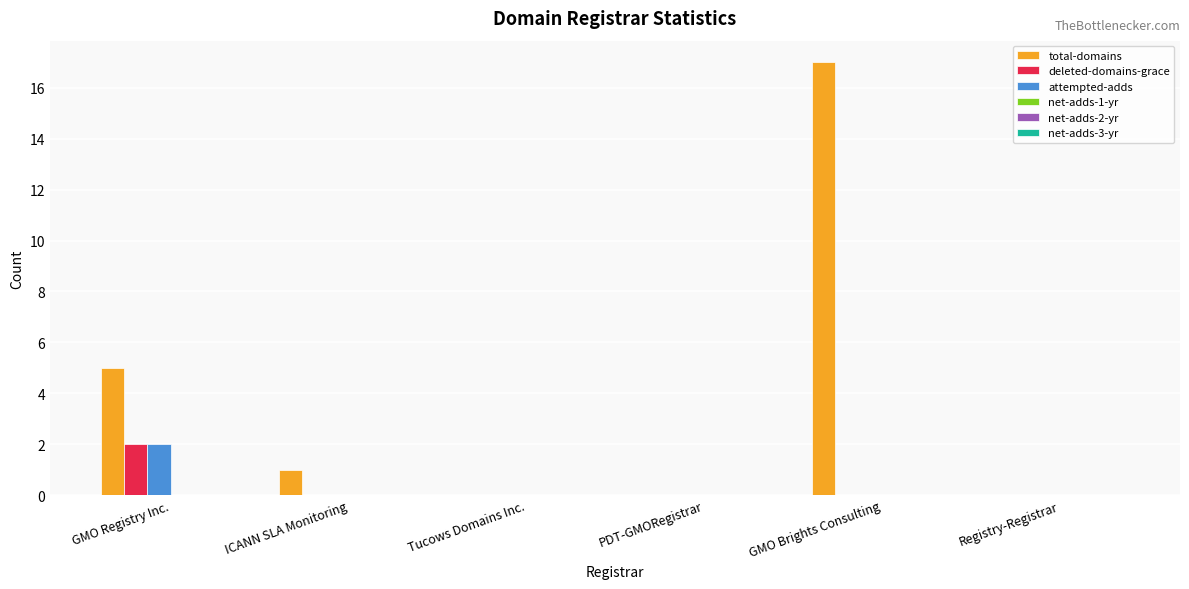

At which label is total-domains closest to 8?

GMO Registry Inc.